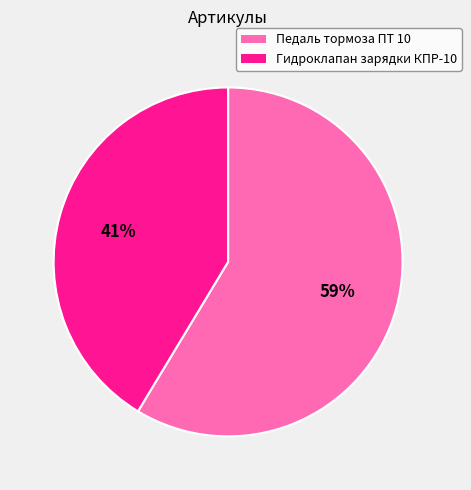

Is it true that Педаль тормоза ПТ 10 is 59% of the pie?

True